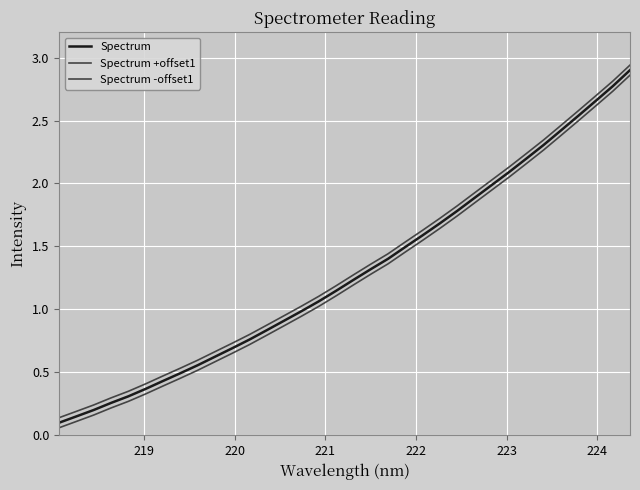

What is the highest value of the Spectrum series?

2.9